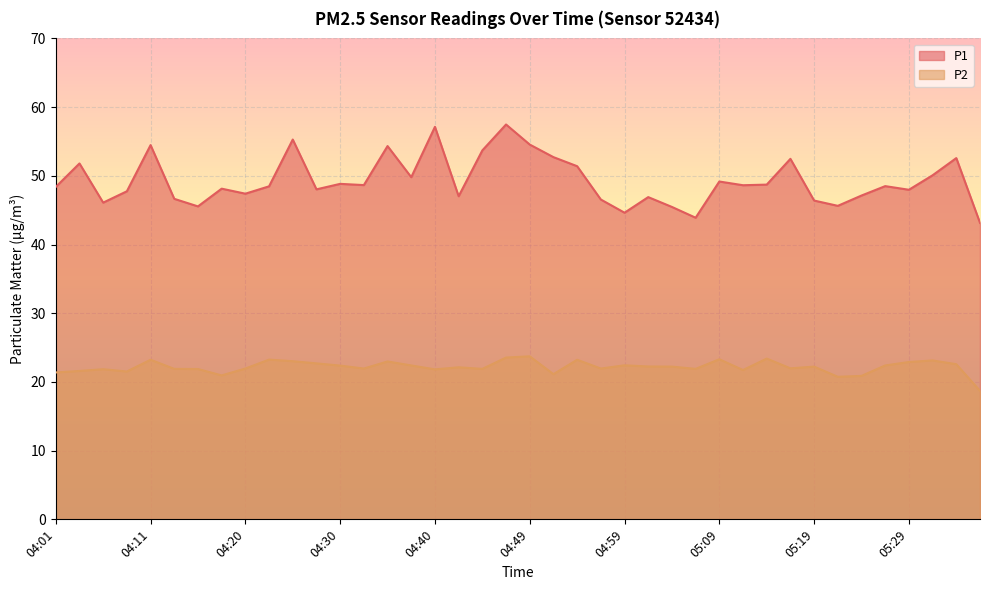

True or false: P2 and P1 intersect in this chart.

False